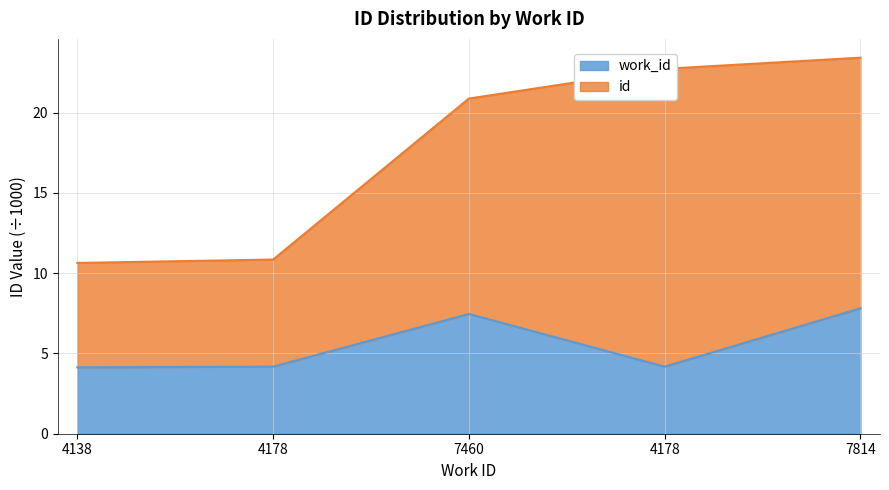

Which series has the largest total across all categories?

id